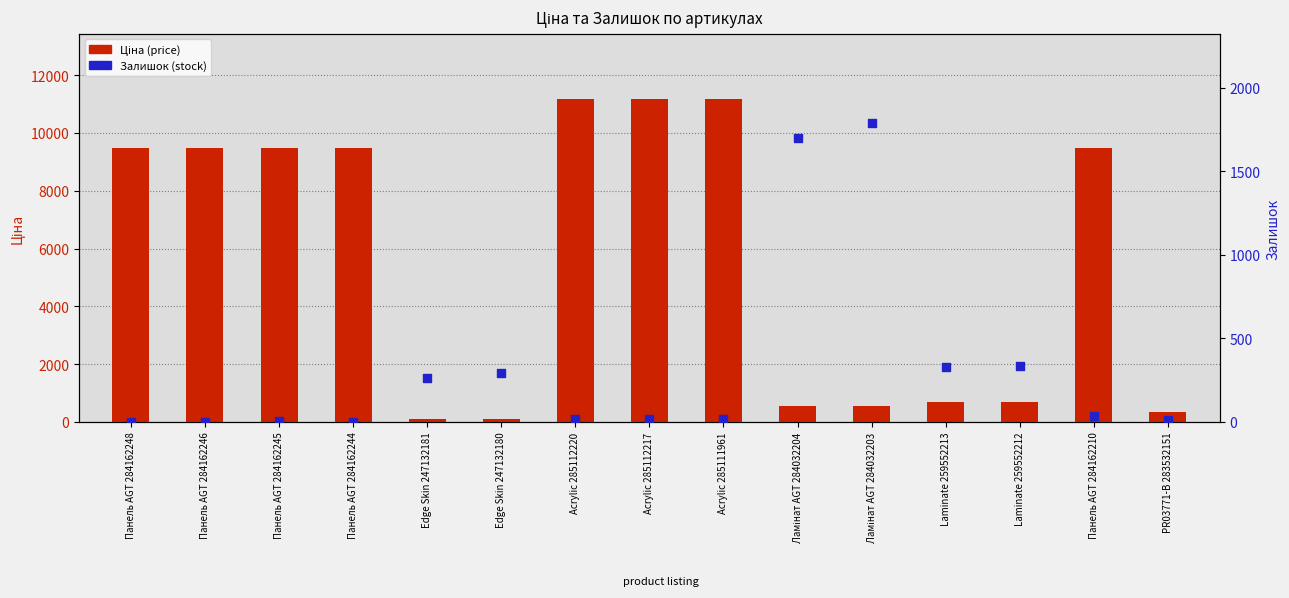

Which series has the widest spread of Y values?

Ціна (price)